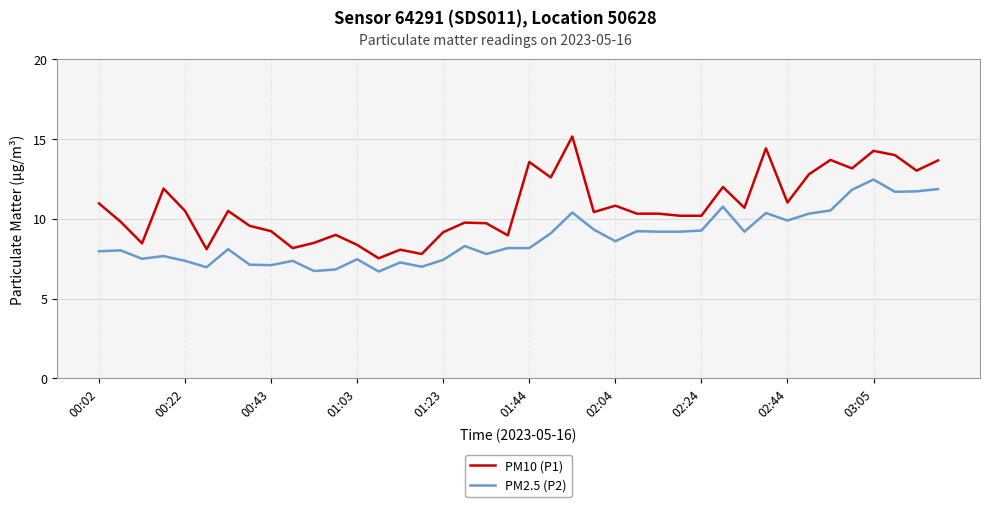

What is the smallest value displayed?

6.7